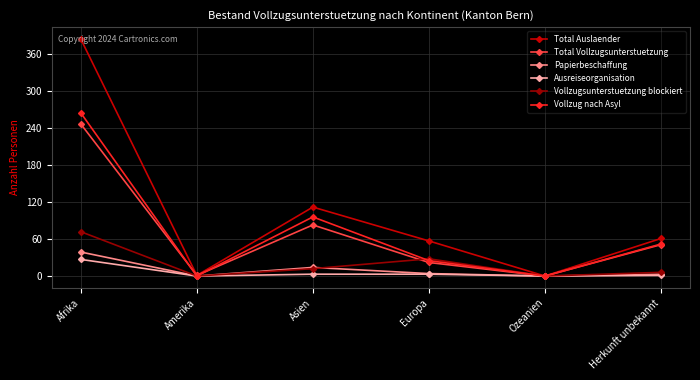

Does the chart have visible grid lines?

Yes